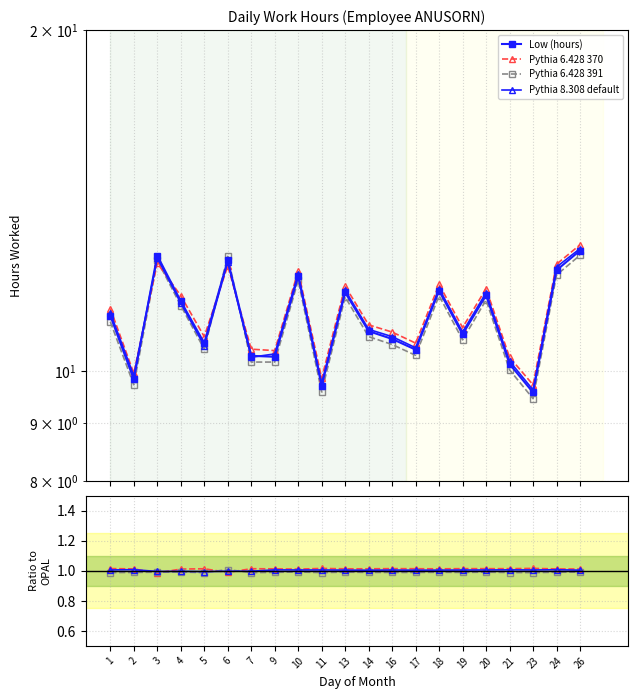

Which label corresponds to the smallest value in the chart?

3